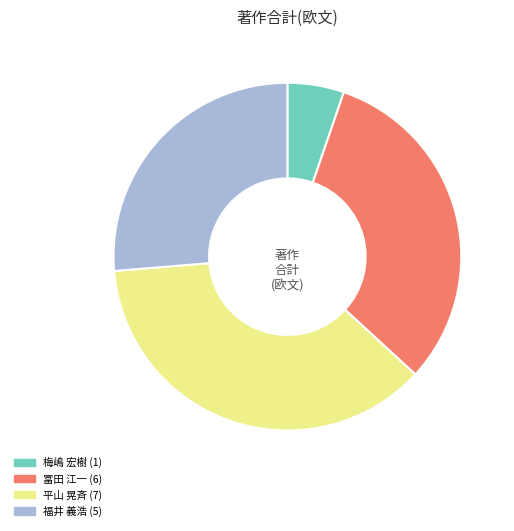

Does 冨田 江一 account for over 50% of the chart?

No